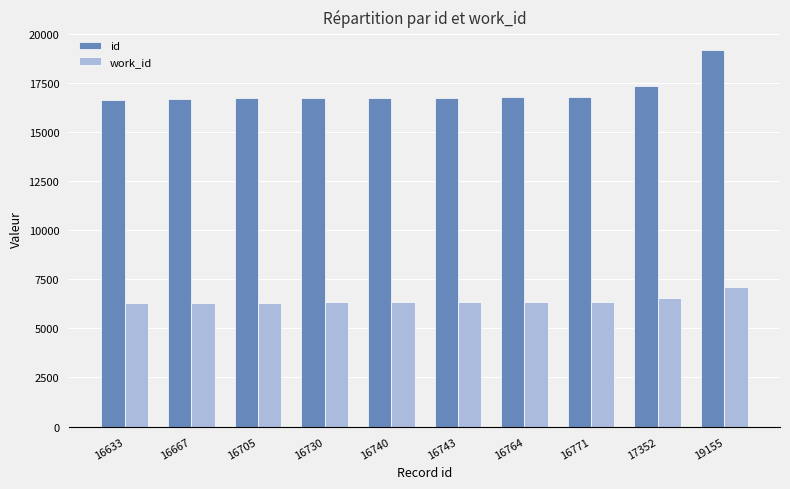

What are all the series names shown in the legend?

id, work_id